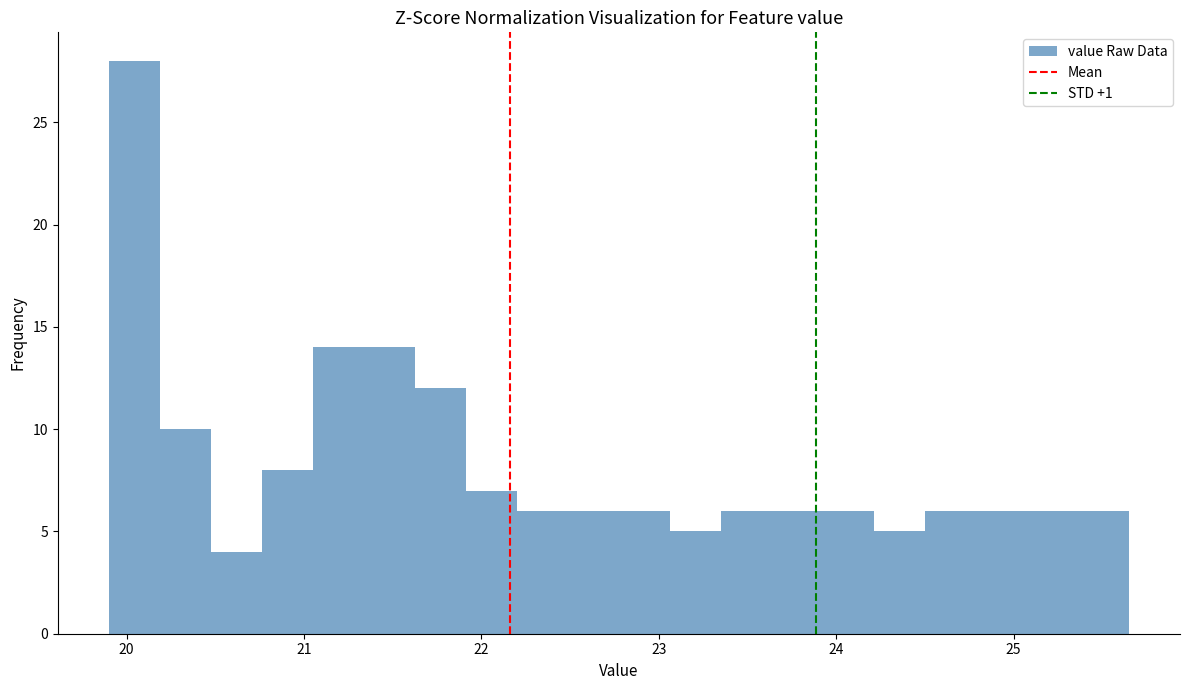

Read against the x-axis, roughly where is the centre of the tallest bar?

20.0